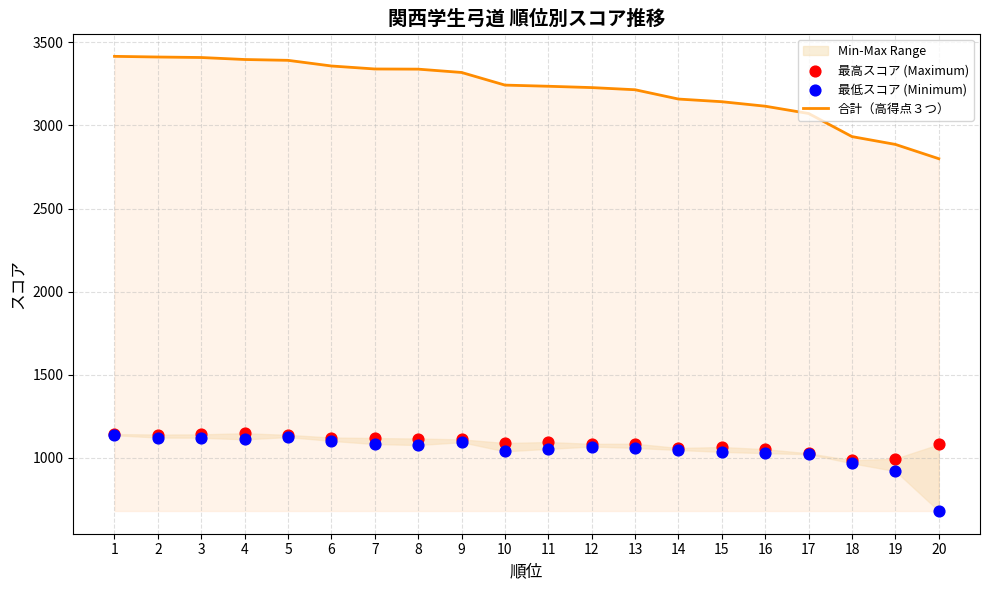

Which series contains the lowest Y value?

最低スコア (Minimum)